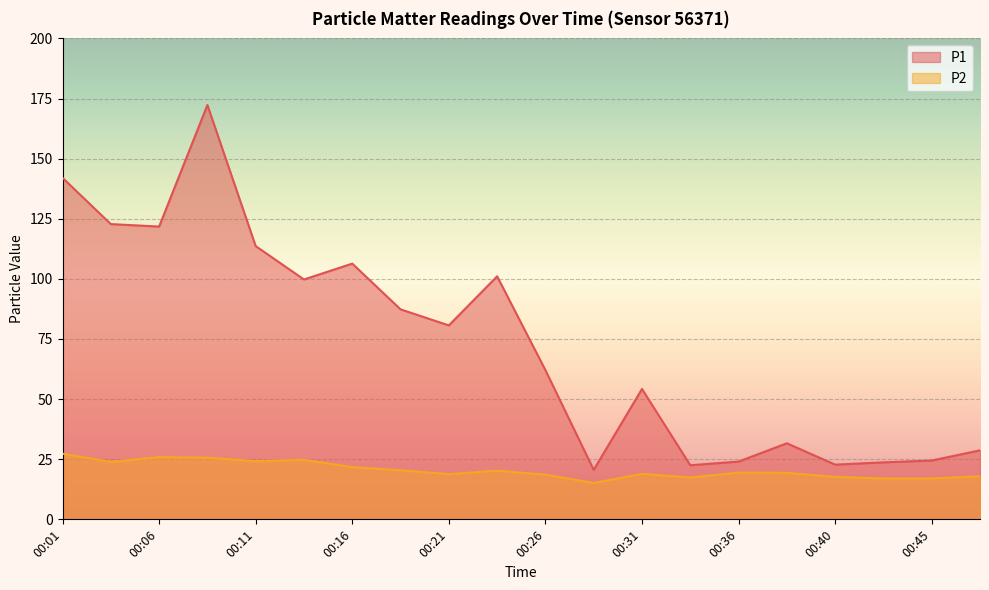

True or false: P1 has a value of 98.6 at 00:26.

False